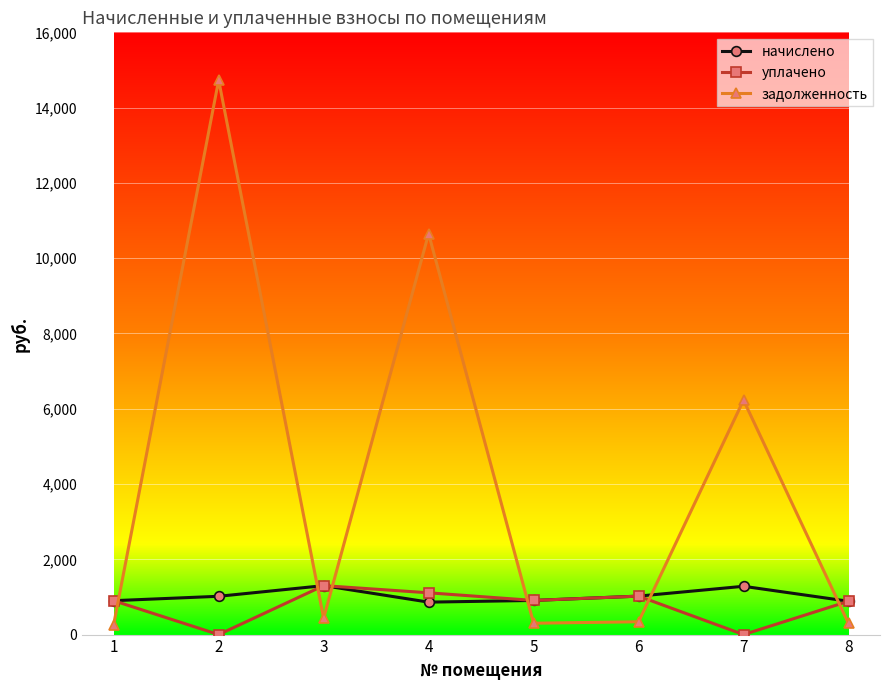

Which series has the largest total across all categories?

задолженность